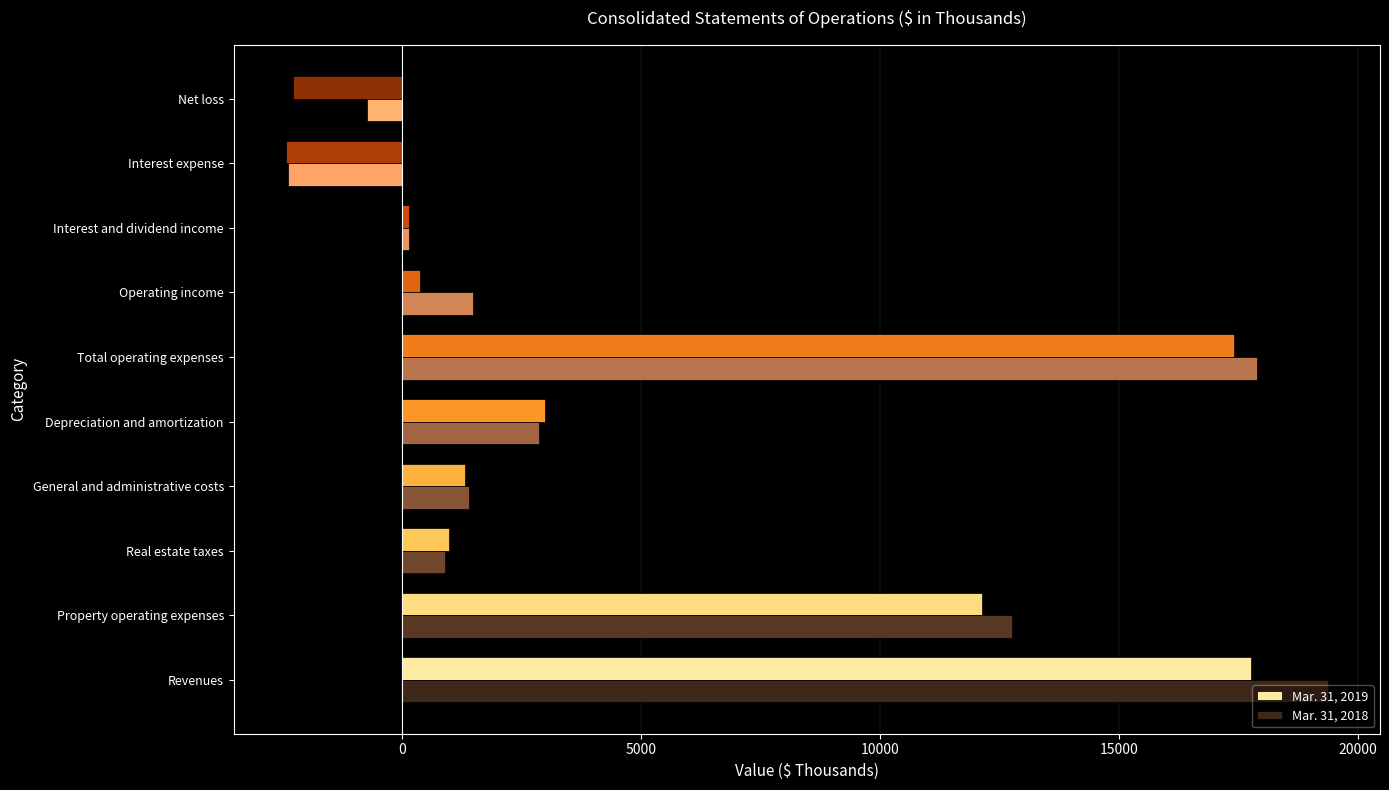

What is the total value across all series at Revenues?

37128